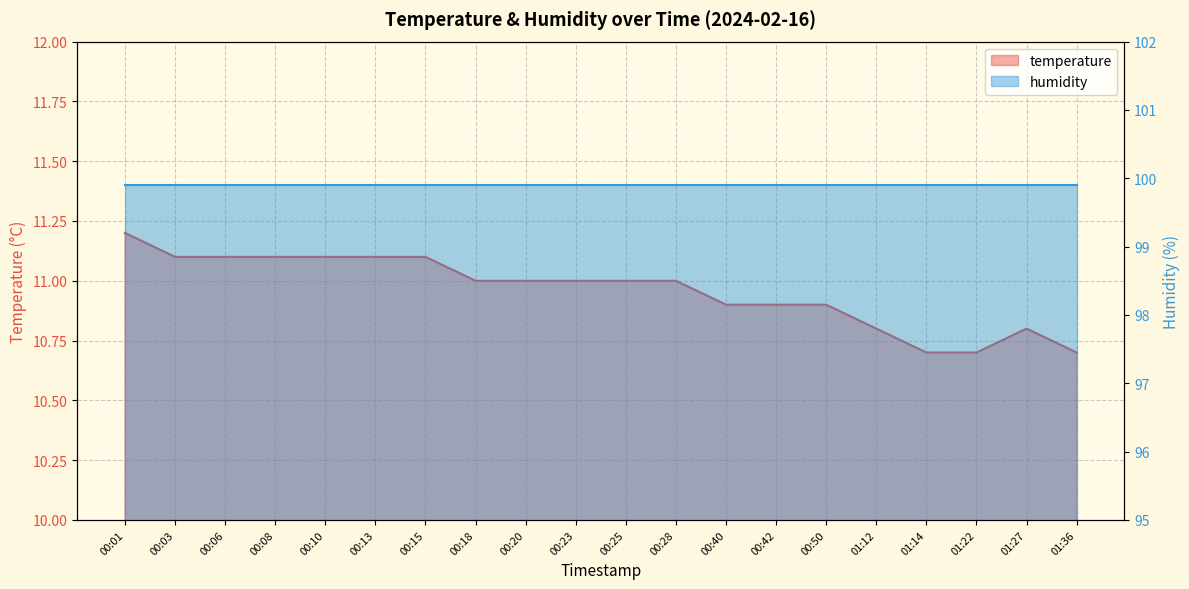

What is the value of the 17th point from the left?

10.7